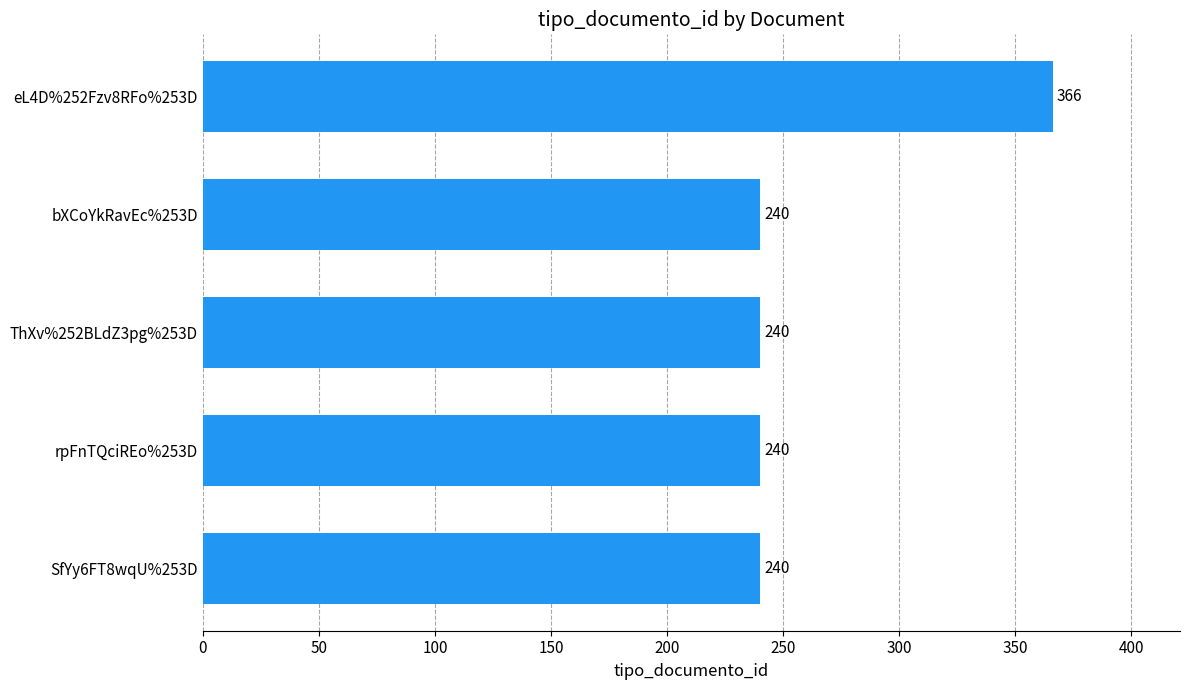

Approximately how many times larger is the value at ThXv%252BLdZ3pg%253D compared to bXCoYkRavEc%253D?

1.0